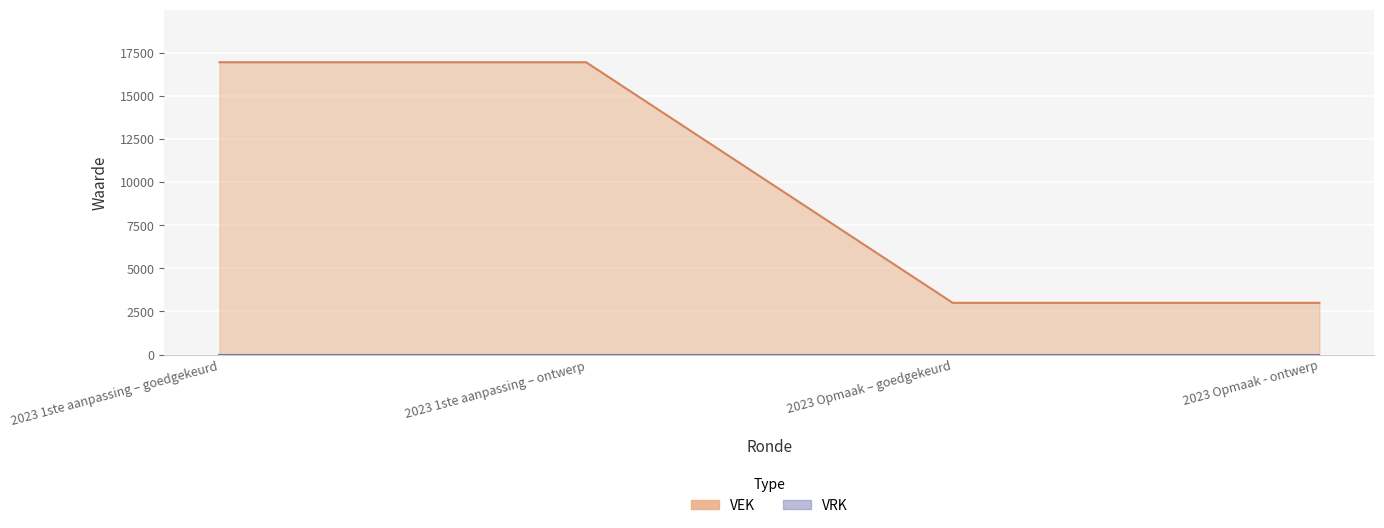

Reading left to right, transcribe all the data shown in this chart.

16946	16946	3000	3000